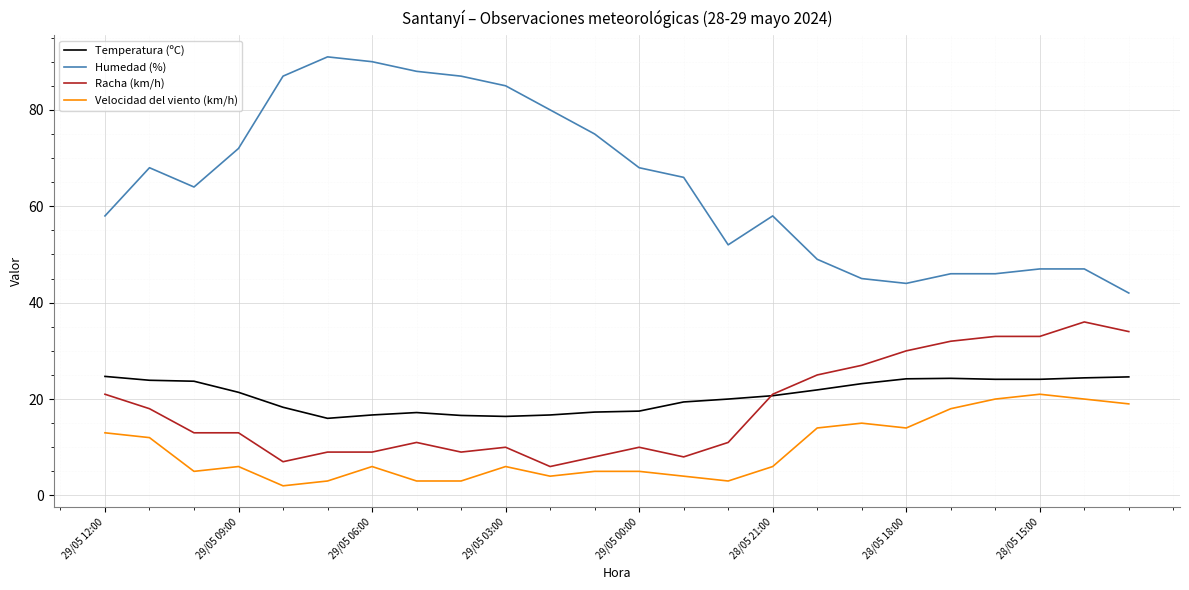

Does the chart display data point markers on the line(s)?

No